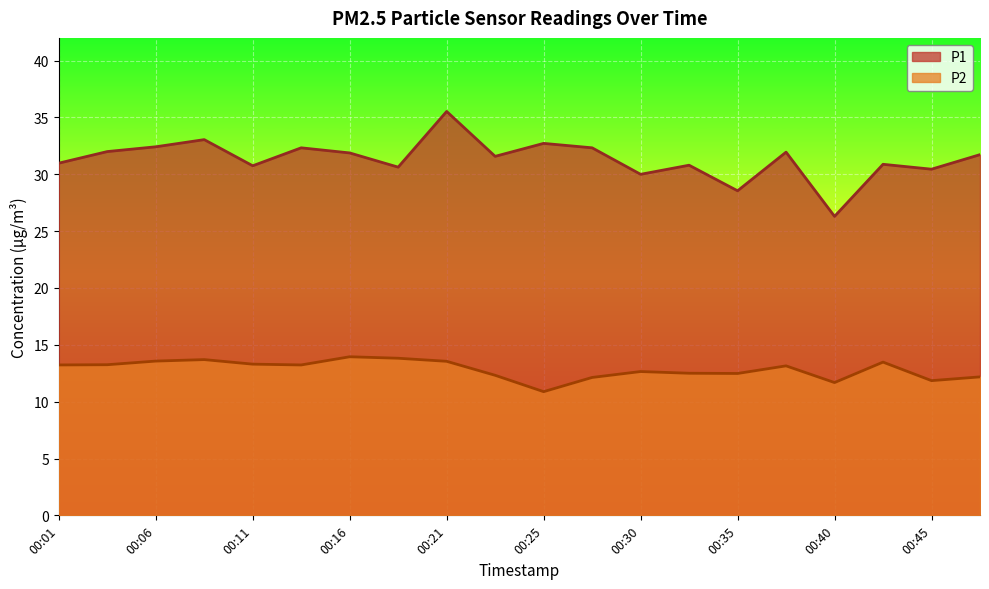

True or false: P1 and P2 intersect in this chart.

False